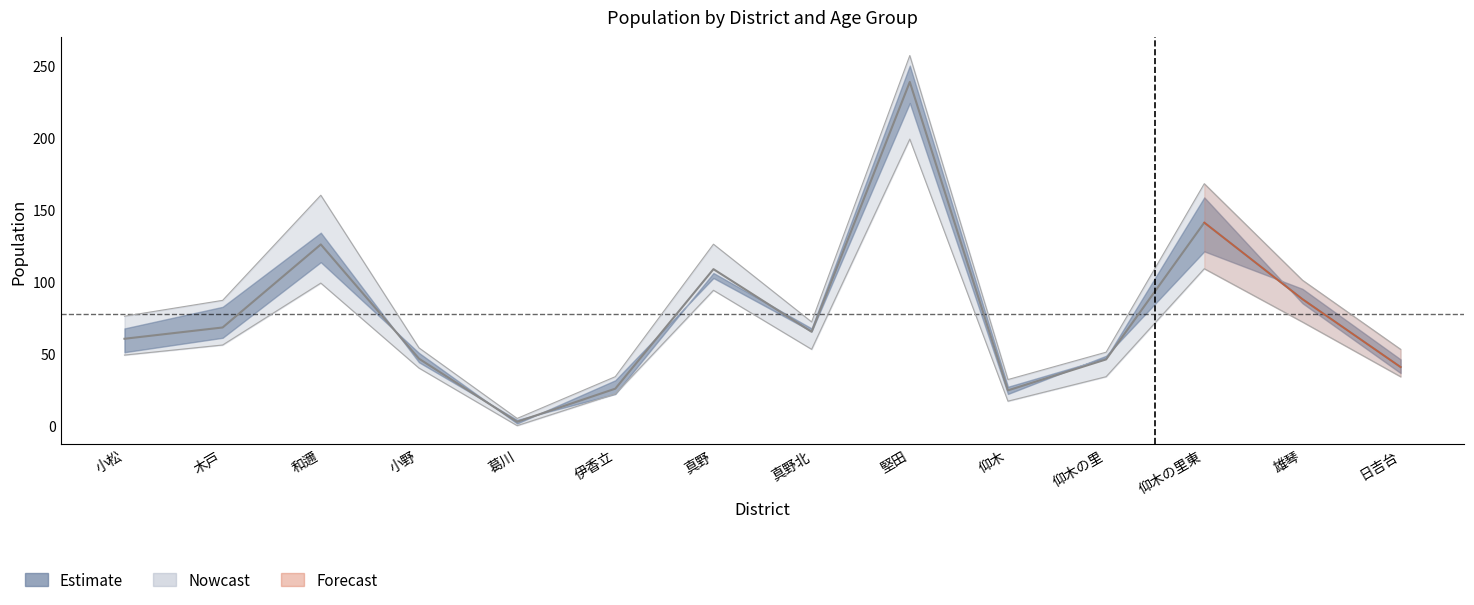

At how many categories does at least one series exceed 13?

13